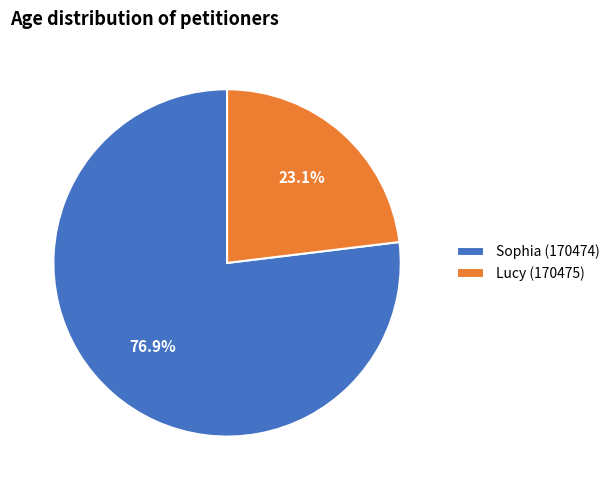

Is there any slice that represents more than half of the pie?

Yes